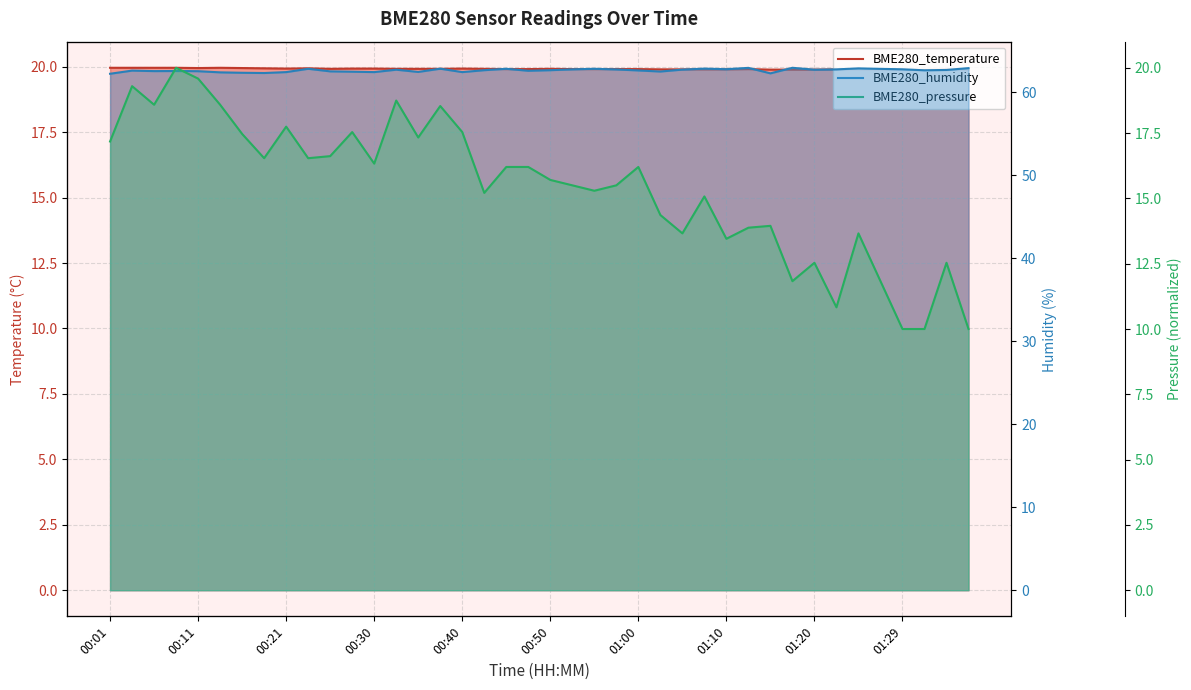

At 29, list the series in order from largest to smallest.

BME280_humidity, BME280_temperature, BME280_pressure